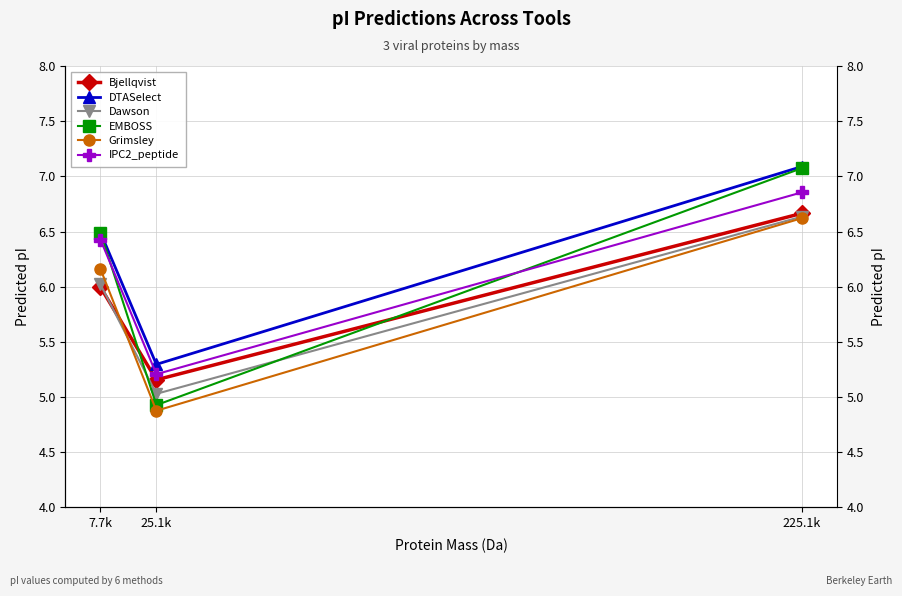

What is the greatest value displayed?

7.1